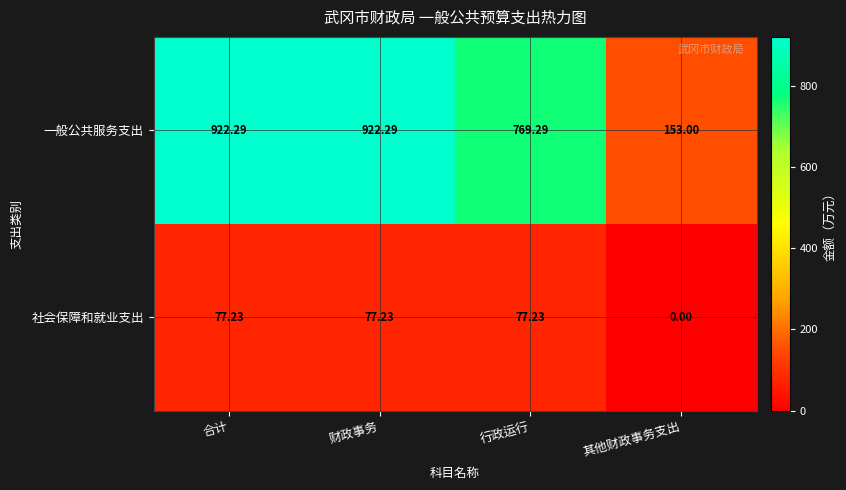

Which series changed the most between 财政事务 and 行政运行?

一般公共服务支出